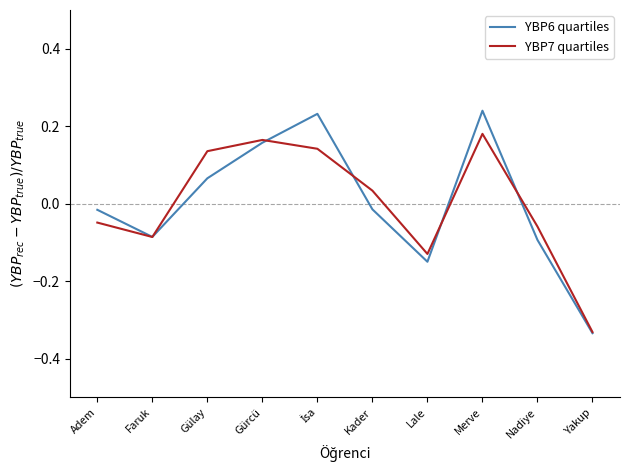

What position from the right is Faruk?

9